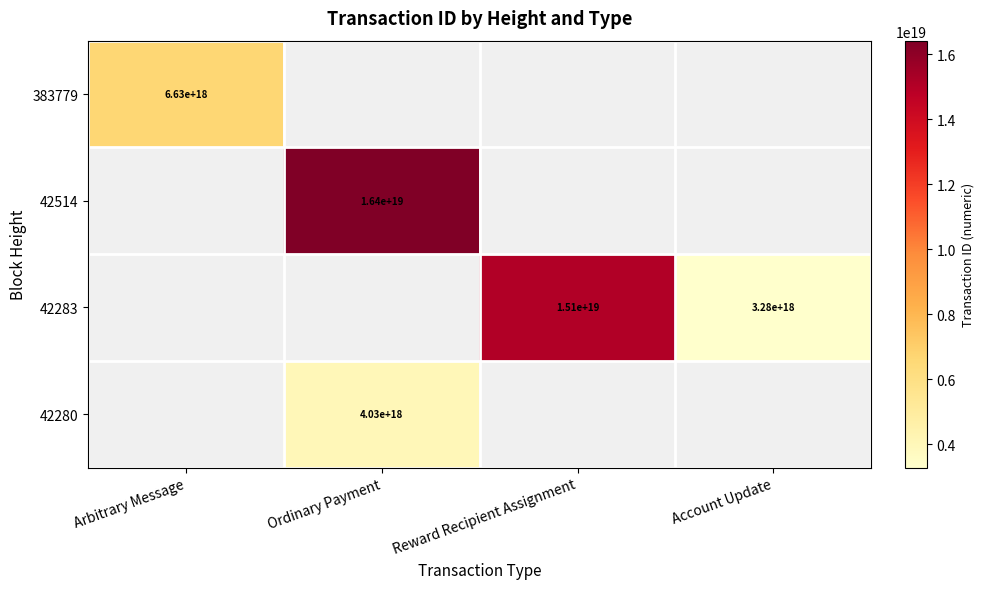

How many positive values does the 383779 series have?

1